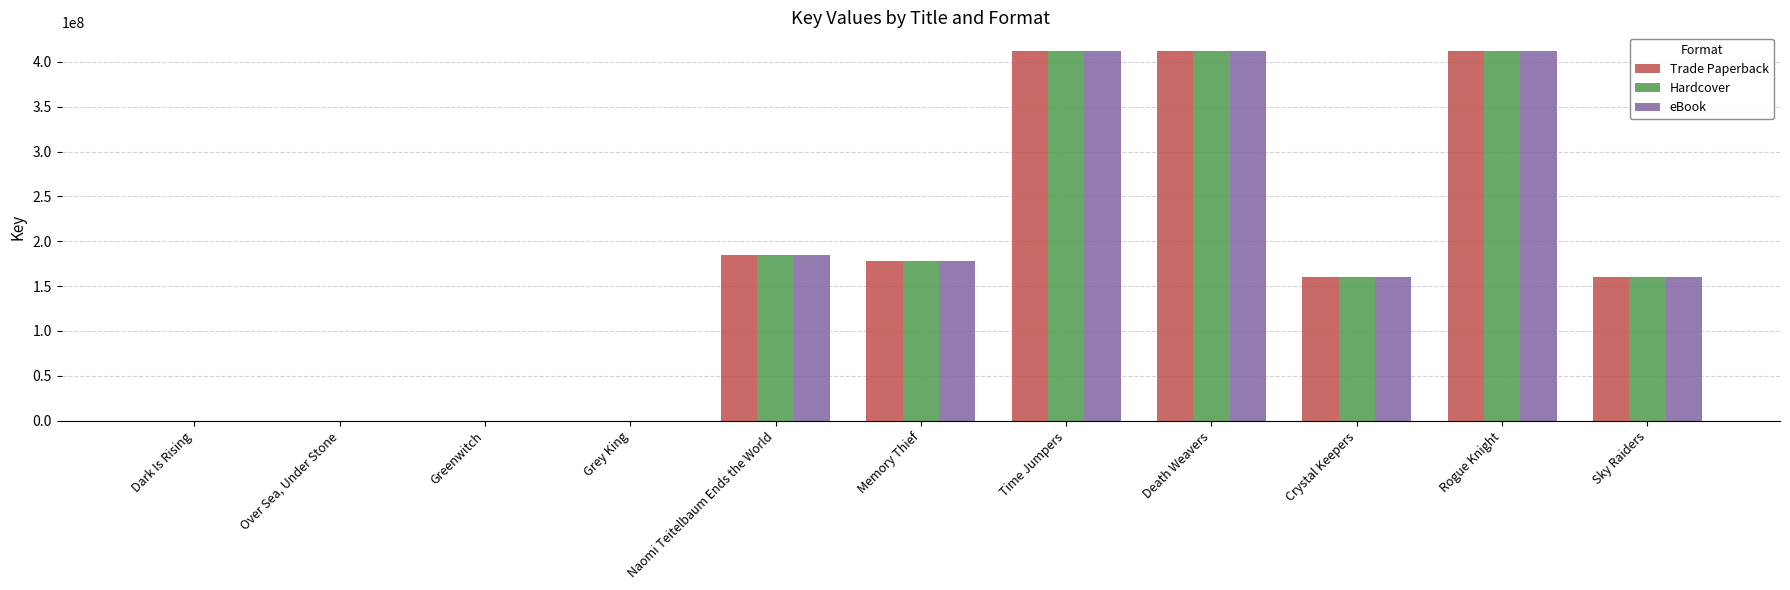

What is the highest value of the Hardcover series?

412229883